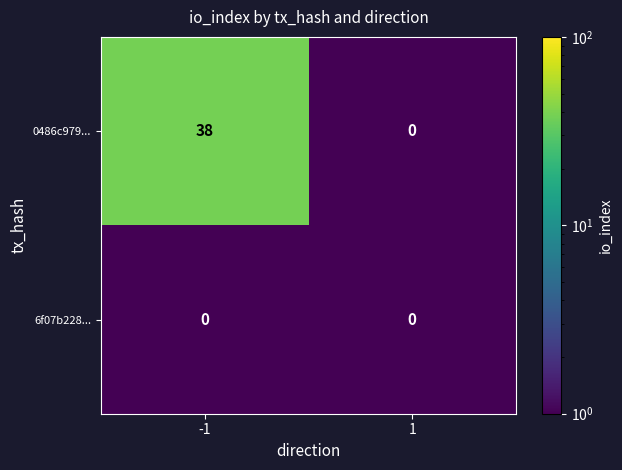

What is the average value of the 0486c979... series?

19